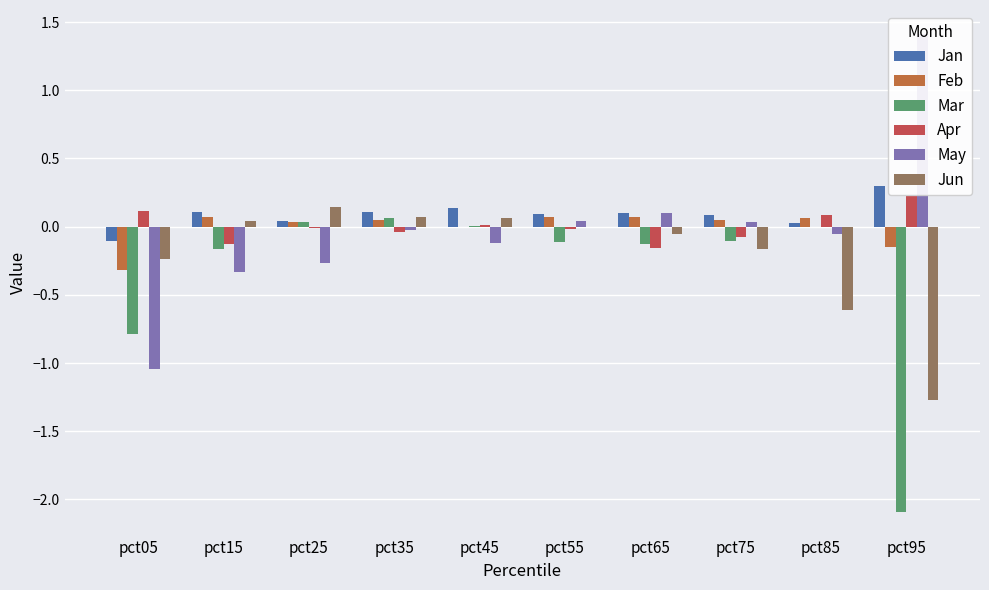

Where does the May series first go above 0?

pct55